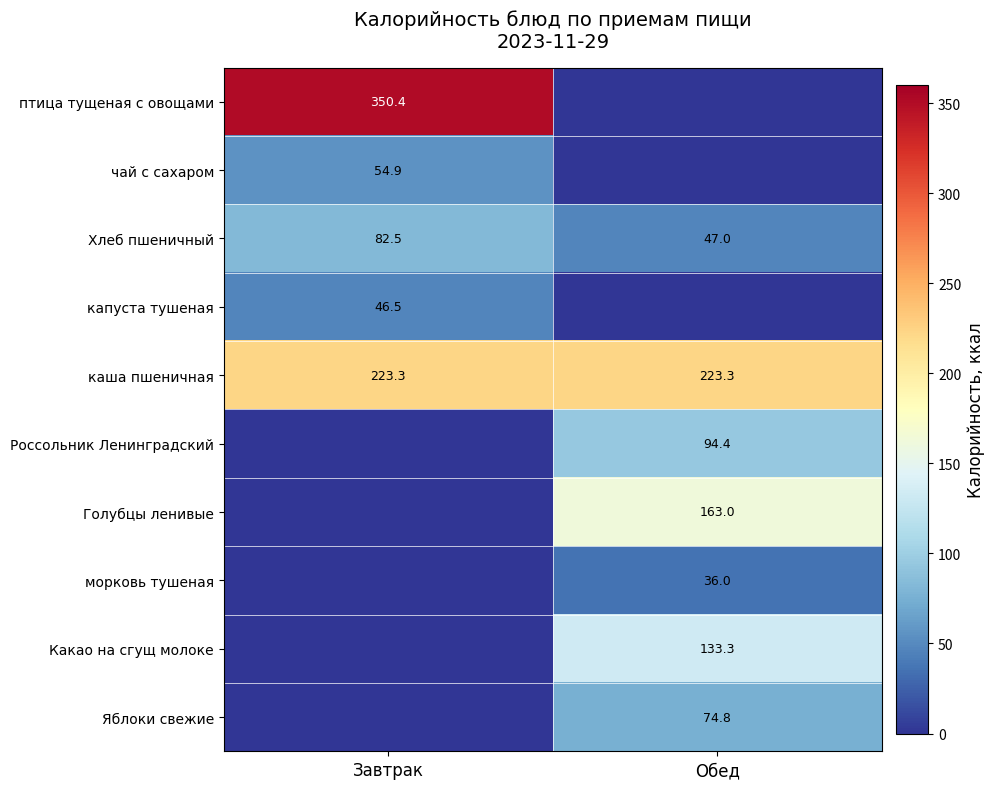

Which has a higher value, Обед or Завтрак?

Завтрак